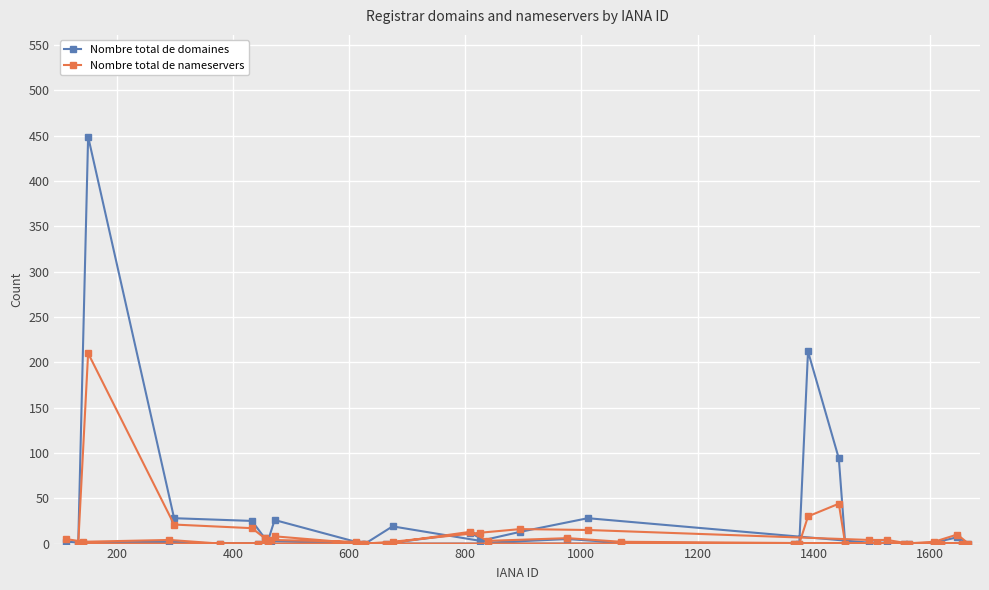

List the series in order of their overall mean, highest first.

Nombre total de domaines, Nombre total de nameservers